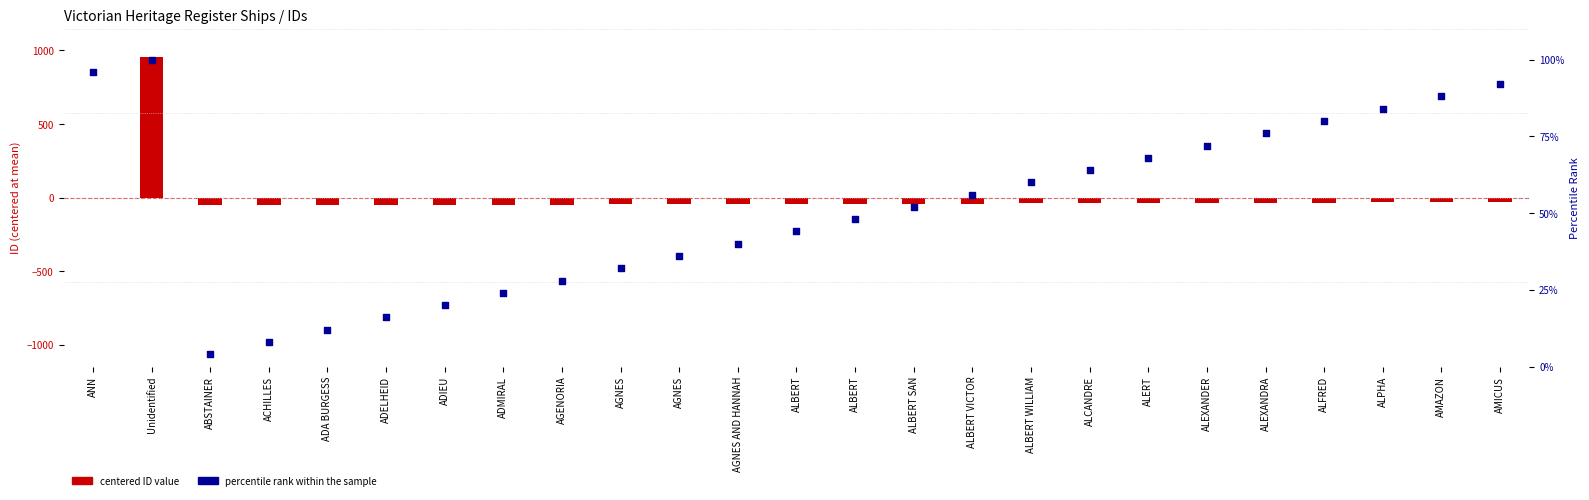

Which series reaches the maximum Y coordinate?

centered ID value